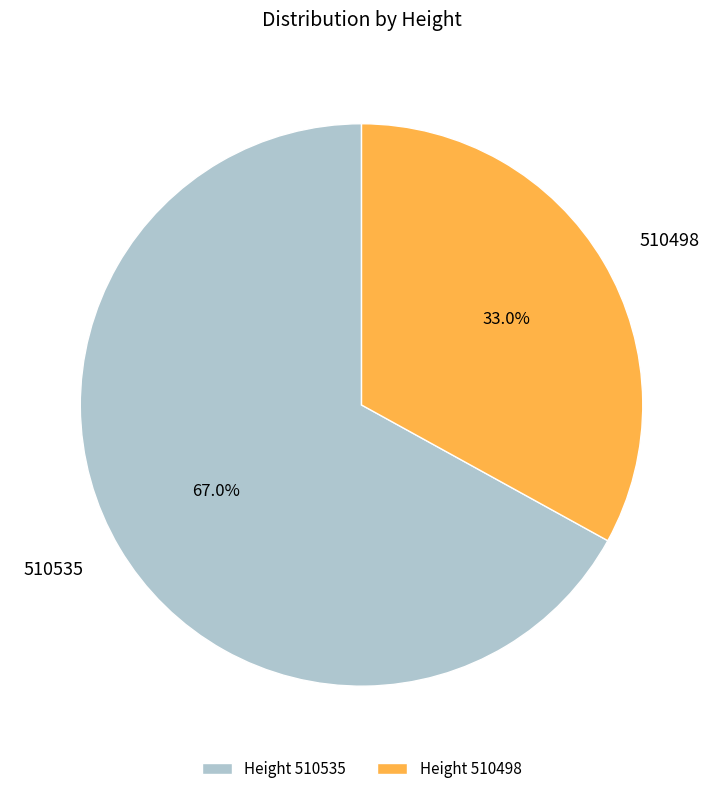

Count the number of slices in the pie.

2